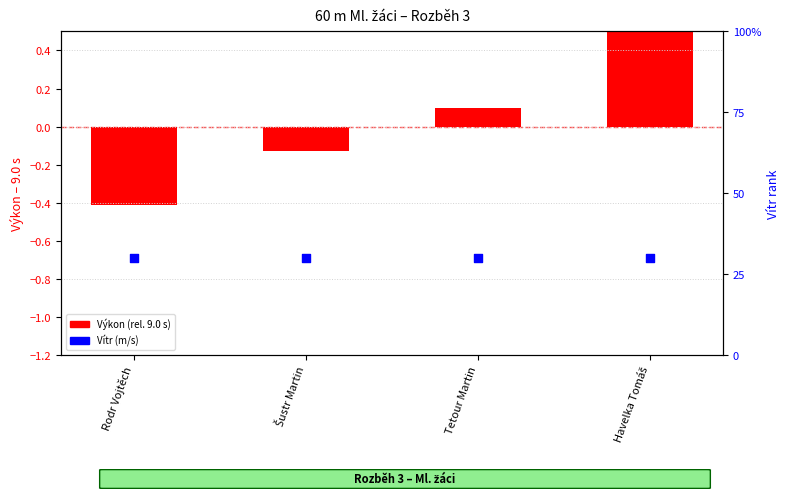

At which category is the sum across all series the highest?

Havelka Tomáš